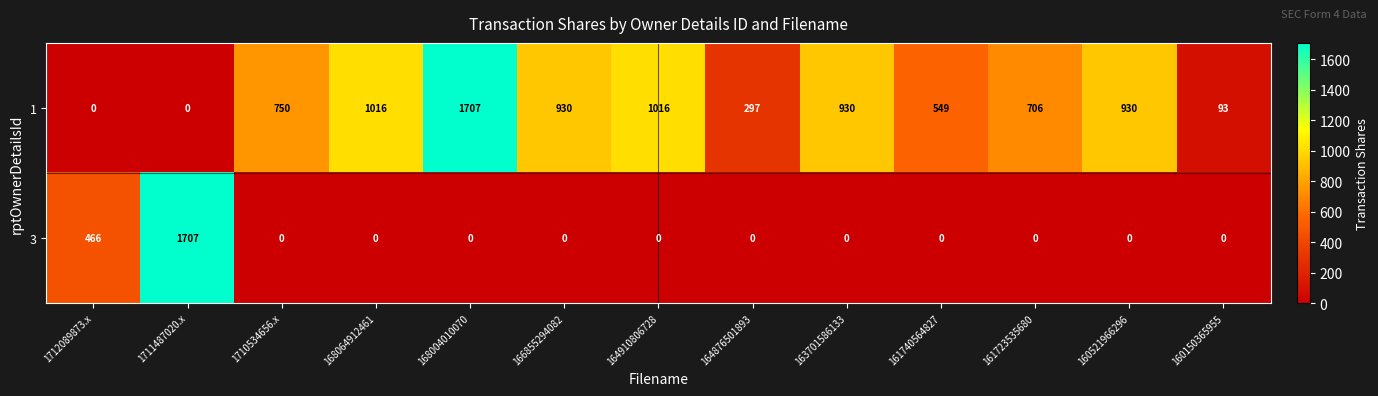

What is the difference between the maximum and minimum values in the 3 series?

1707